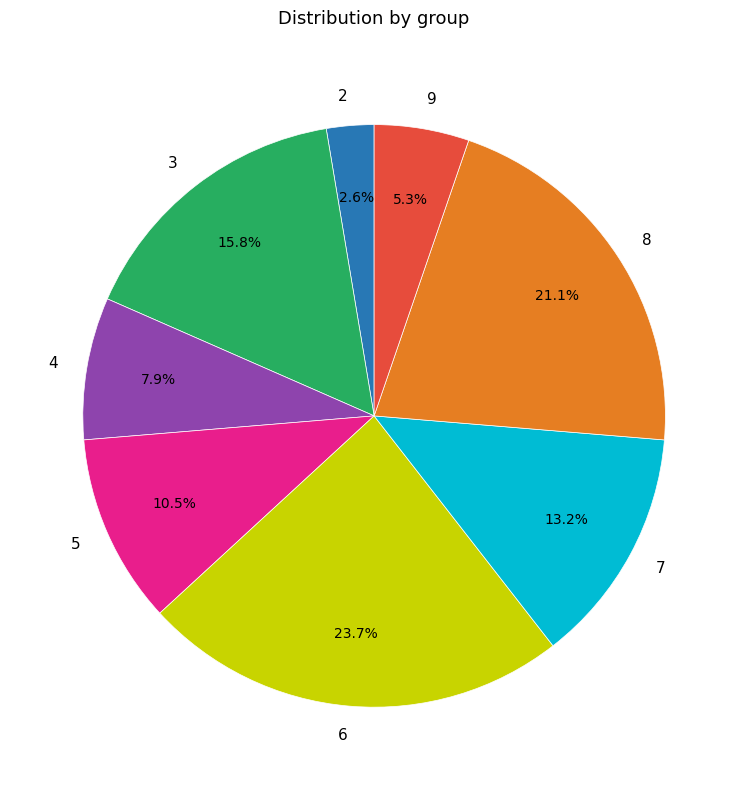

How many segments does this pie chart have?

8